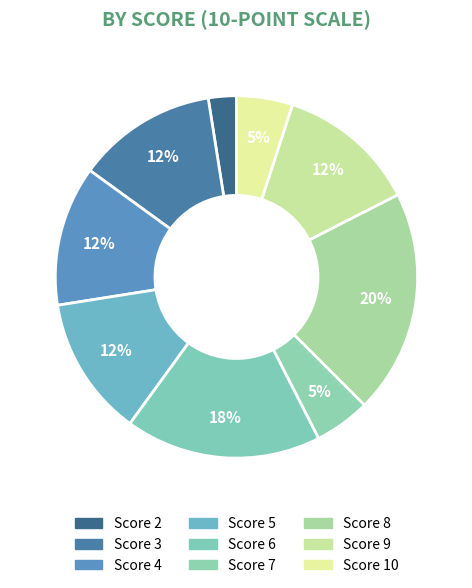

Which category has the smallest portion of the pie?

2